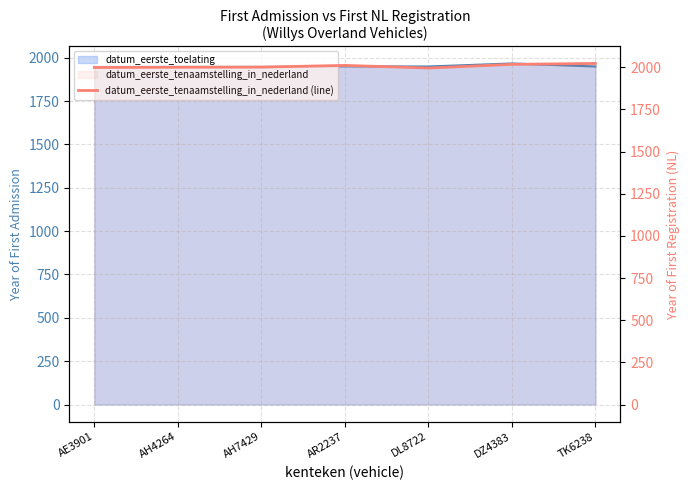

Reading left to right, extract all data points from this chart.

1999.1	2000.6	2001.3	2011.4	1996.1	2017.8	2022.8